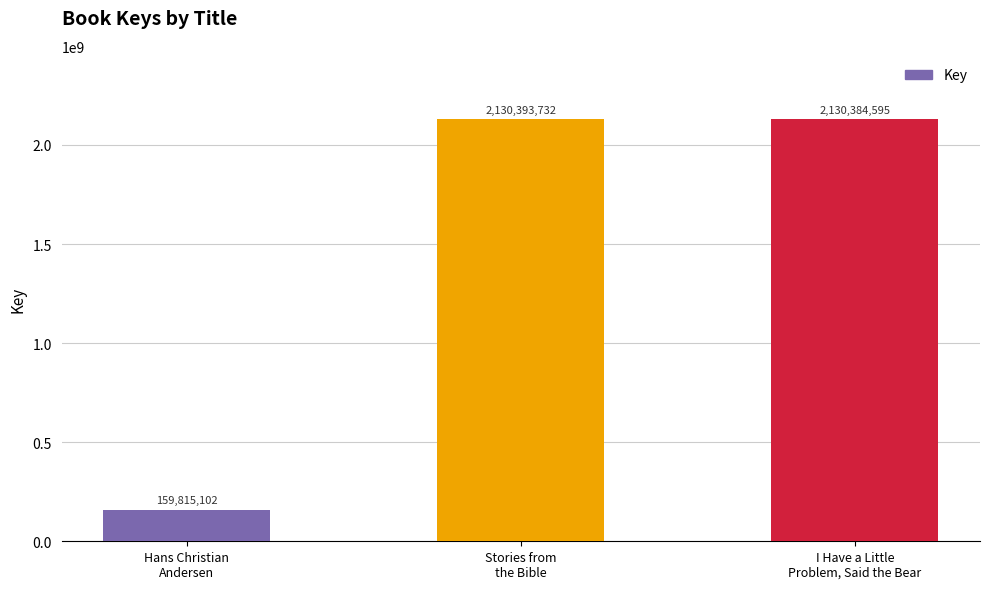

Are the bars horizontal?

No